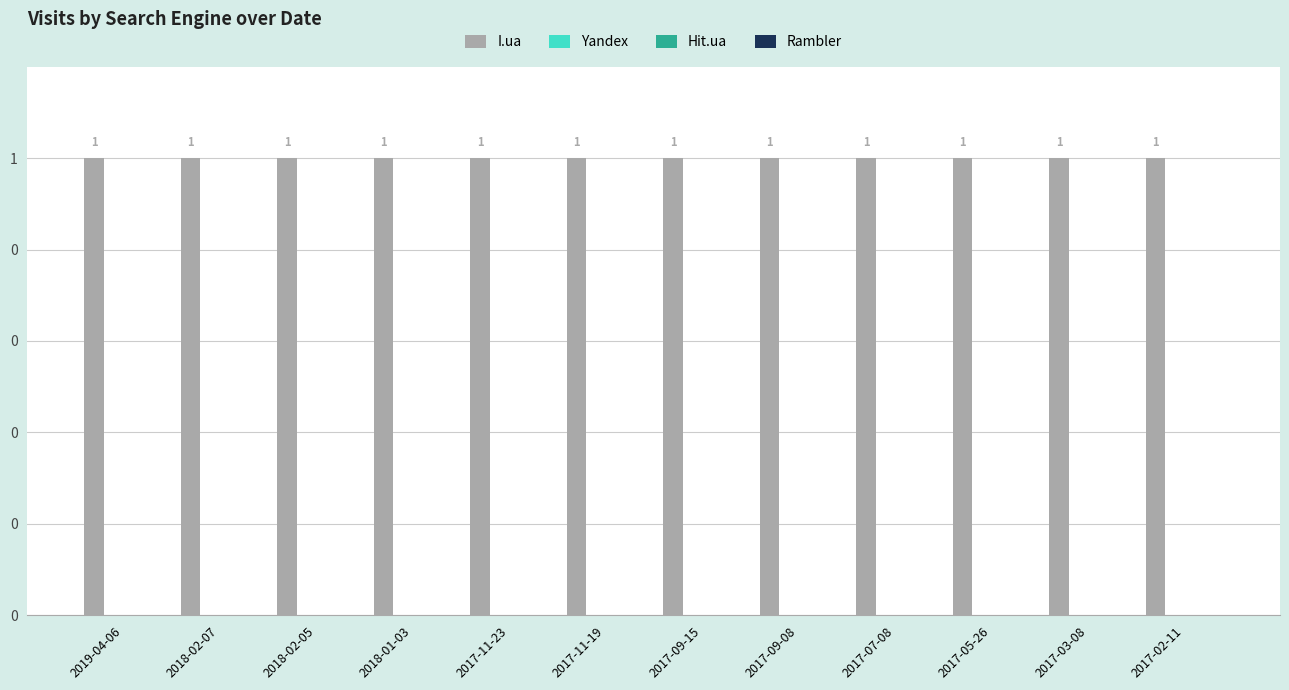

Reading left to right, what are all the values shown in this chart?

I.ua: 2019-04-06=1	2018-02-07=1	2018-02-05=1	2018-01-03=1	2017-11-23=1	2017-11-19=1	2017-09-15=1	2017-09-08=1	2017-07-08=1	2017-05-26=1	2017-03-08=1	2017-02-11=1
Yandex: 2019-04-06=0	2018-02-07=0	2018-02-05=0	2018-01-03=0	2017-11-23=0	2017-11-19=0	2017-09-15=0	2017-09-08=0	2017-07-08=0	2017-05-26=0	2017-03-08=0	2017-02-11=0
Hit.ua: 2019-04-06=0	2018-02-07=0	2018-02-05=0	2018-01-03=0	2017-11-23=0	2017-11-19=0	2017-09-15=0	2017-09-08=0	2017-07-08=0	2017-05-26=0	2017-03-08=0	2017-02-11=0
Rambler: 2019-04-06=0	2018-02-07=0	2018-02-05=0	2018-01-03=0	2017-11-23=0	2017-11-19=0	2017-09-15=0	2017-09-08=0	2017-07-08=0	2017-05-26=0	2017-03-08=0	2017-02-11=0